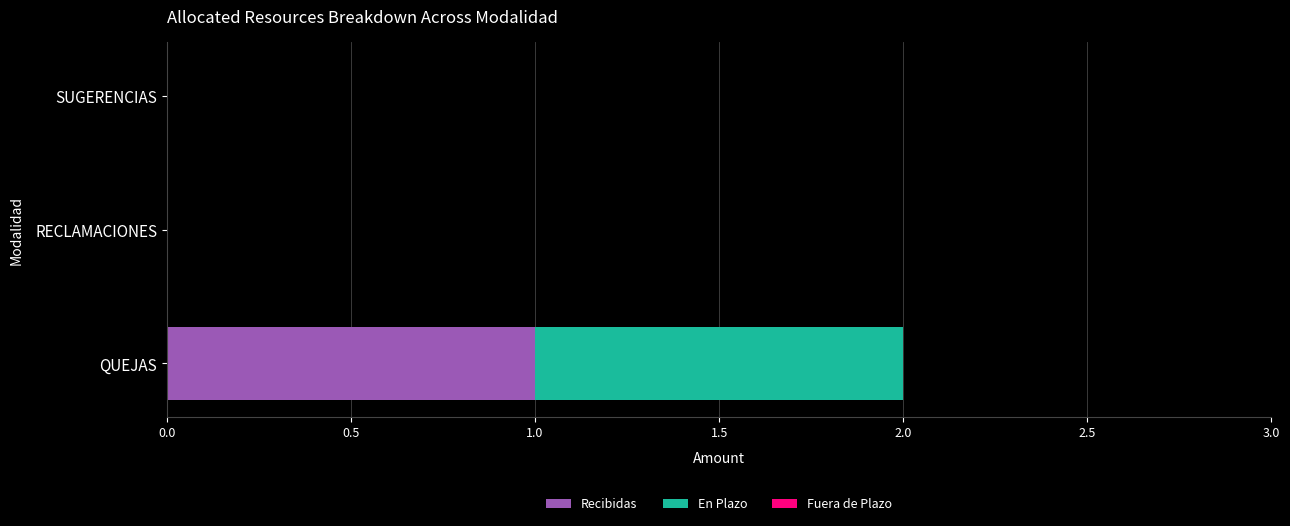

True or false: Recibidas has a value of 1 at QUEJAS.

True